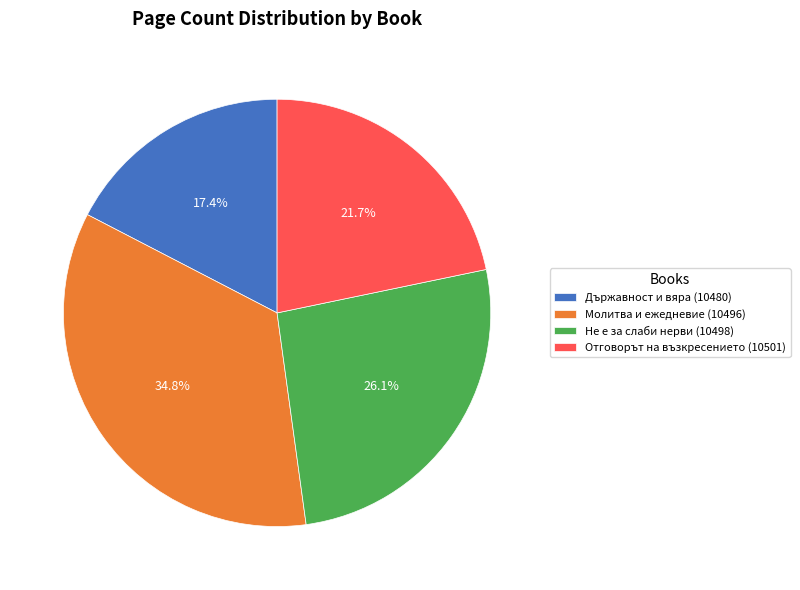

True or false: Не е за слаби нерви (10498) accounts for 32% of the total.

False